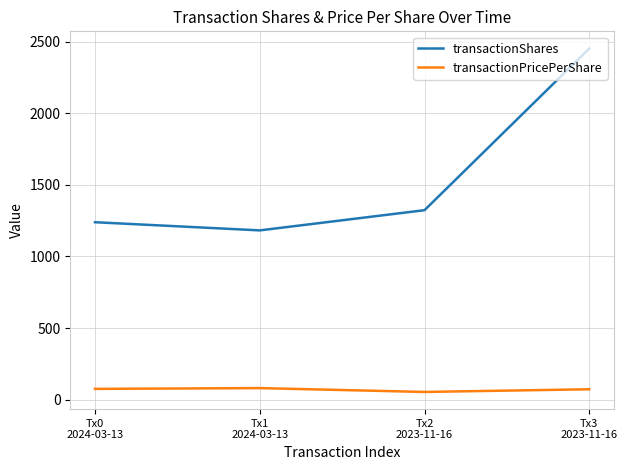

What is the greatest value displayed?

2452.0